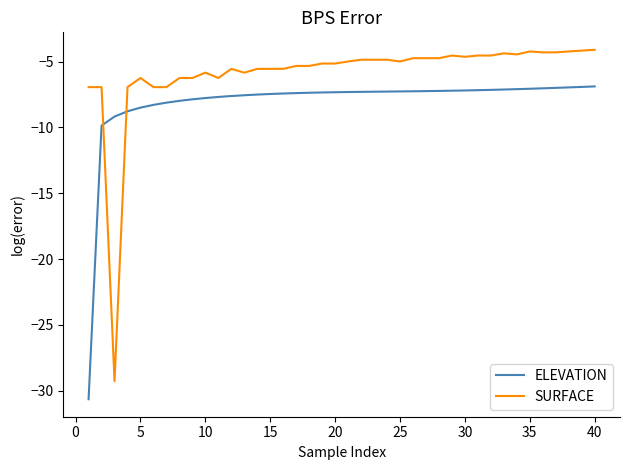

How many distinct data groups are displayed?

2